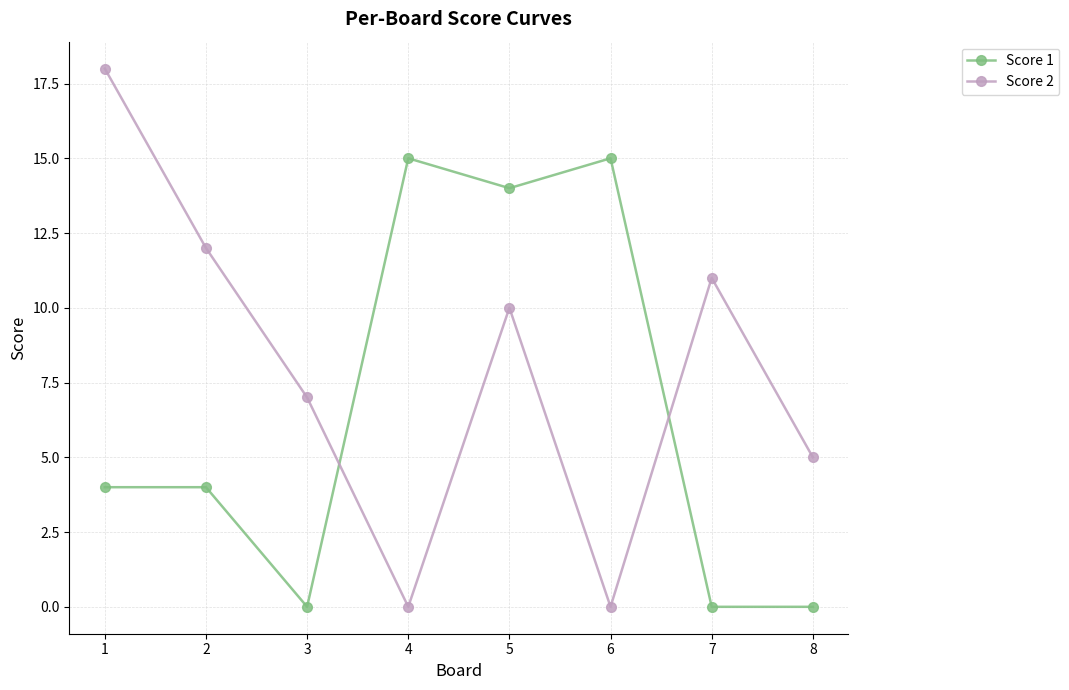

Between which two adjacent categories do Score 1 and Score 2 first intersect?

3 and 4